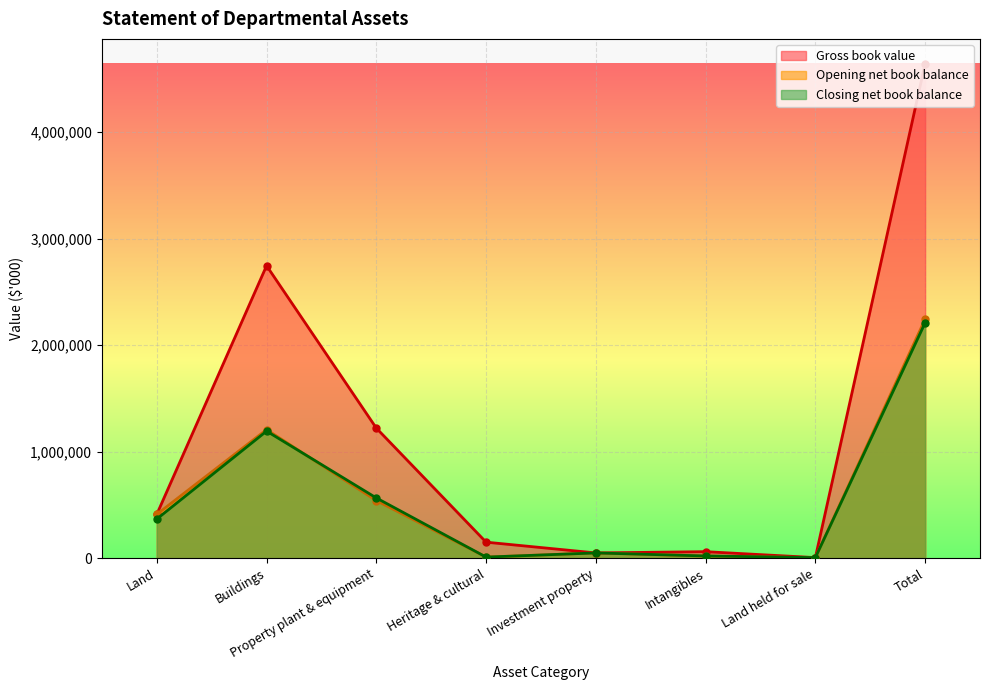

At which label does Closing net book balance reach its peak?

Total